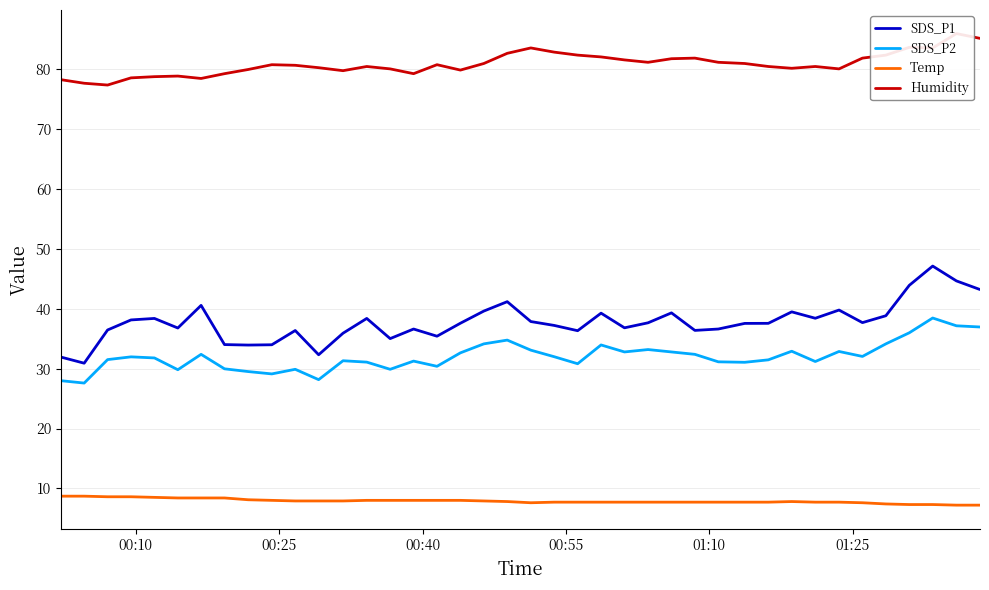

True or false: SDS_P1 and Temp intersect in this chart.

False